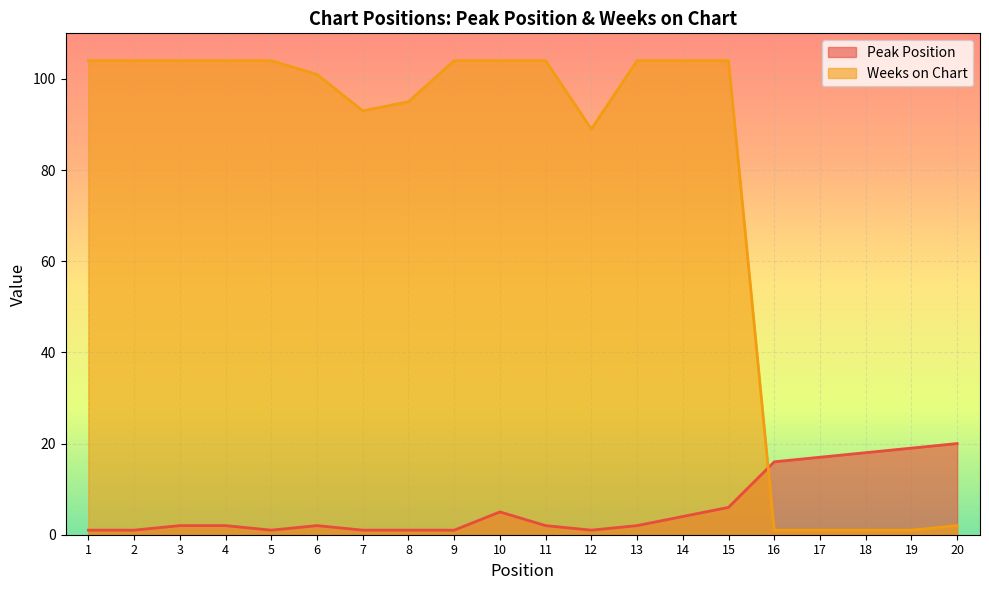

At 6, list the series in order from largest to smallest.

Weeks on Chart, Peak Position